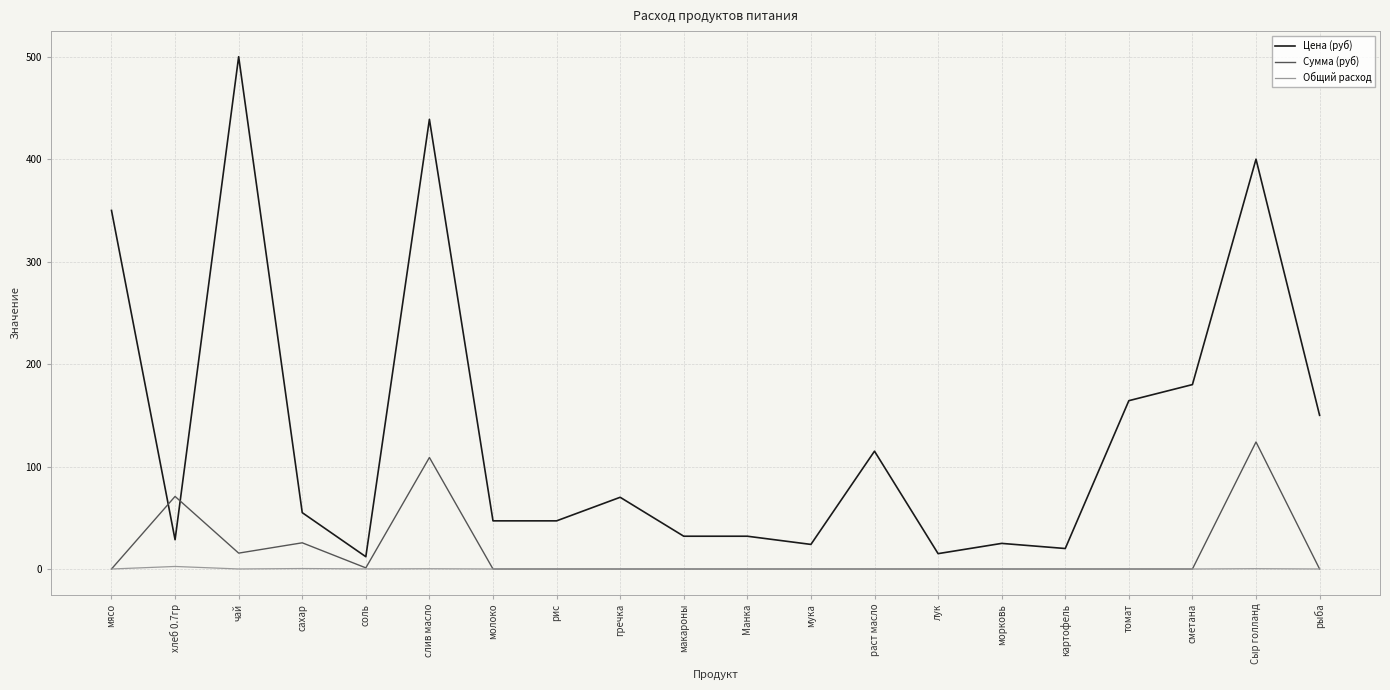

At which label is Сумма (руб) closest to 62?

хлеб 0.7гр